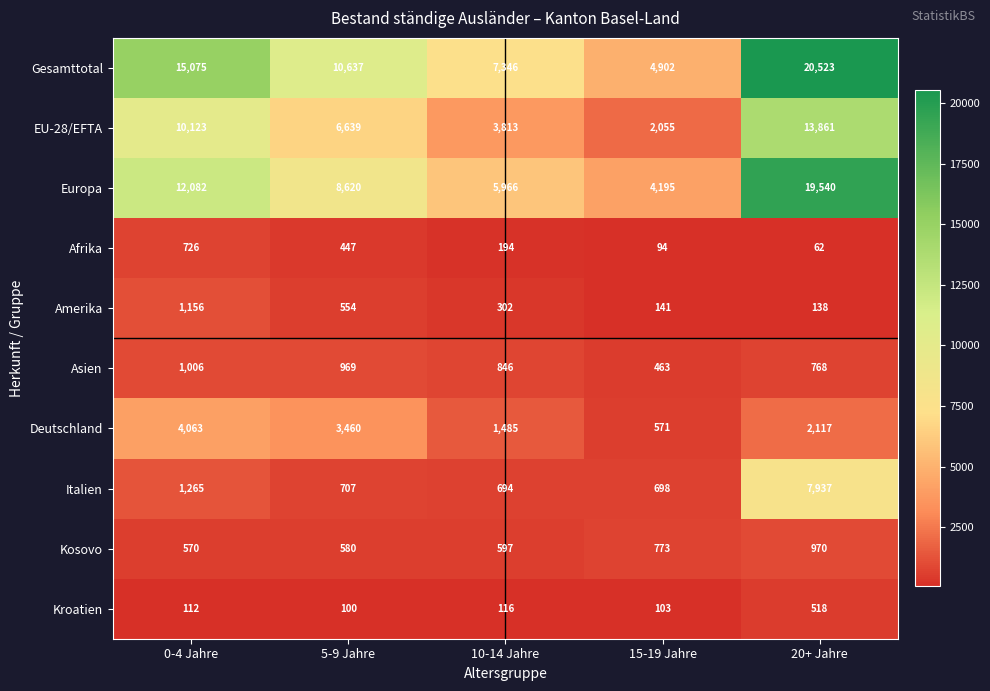

What is the difference between the Asien values at 20+ Jahre and 15-19 Jahre?

305